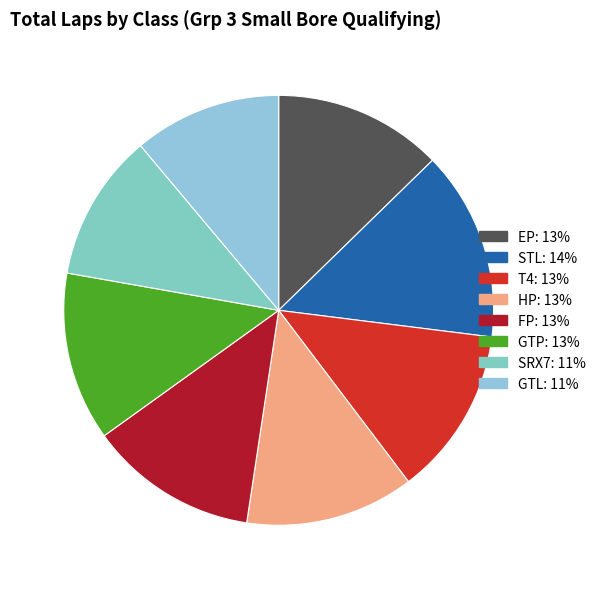

How many slices are in this pie chart?

8